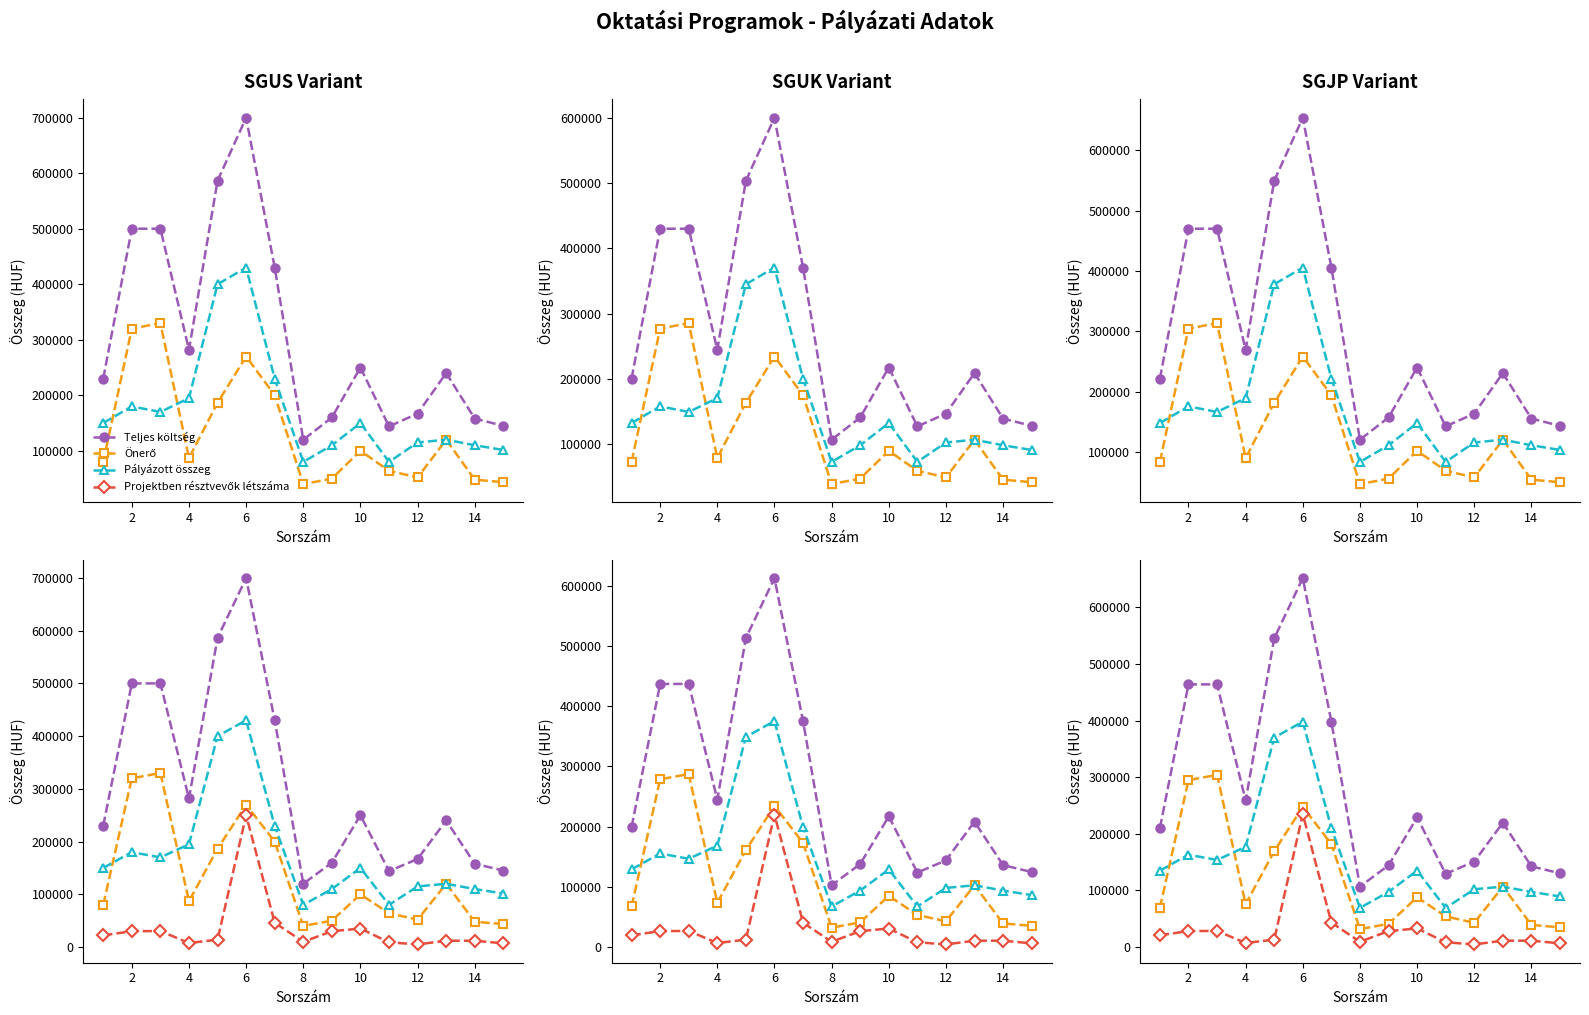

The value of Önerő at 12 is 106615.9. True or false?

False